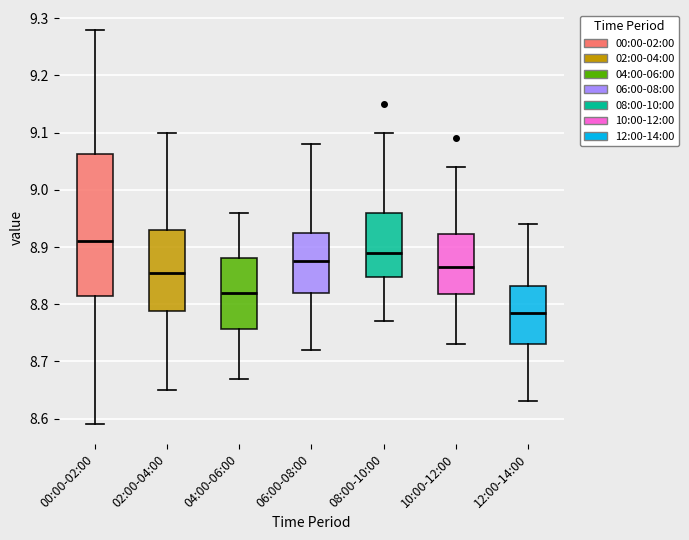

Where does the lower whisker of the box for 00:00-02:00 end on the y-axis? The values are not printed on the chart, so give them approximately, as read against the axis.

8.59